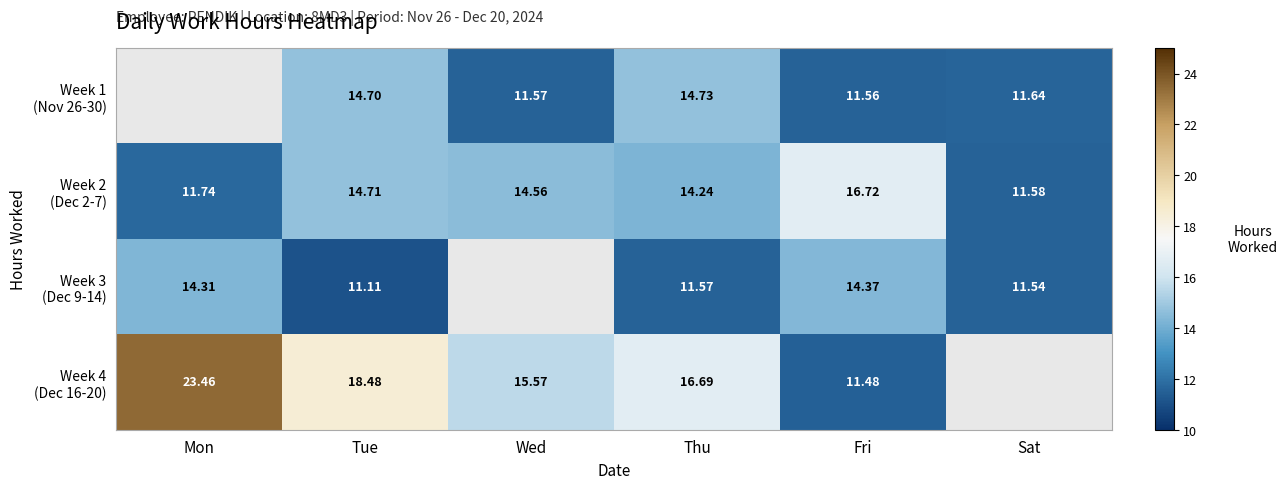

What is the sum of the Week 2 (Dec 2-7) values at Thu and Wed?

28.8